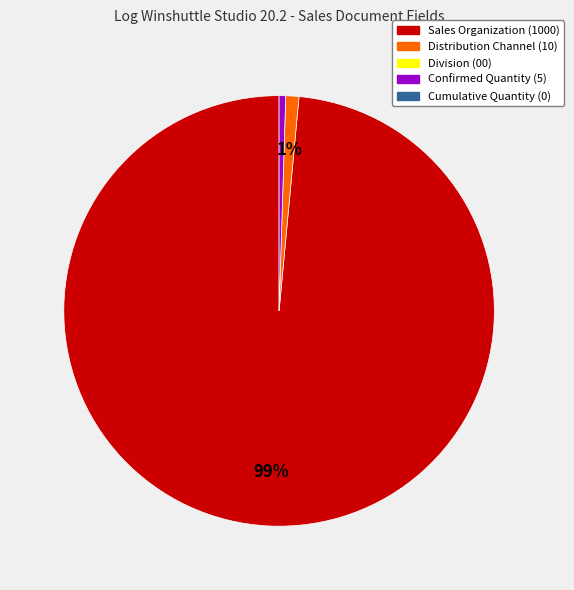

To the nearest percent, what is the average slice percentage?

33%